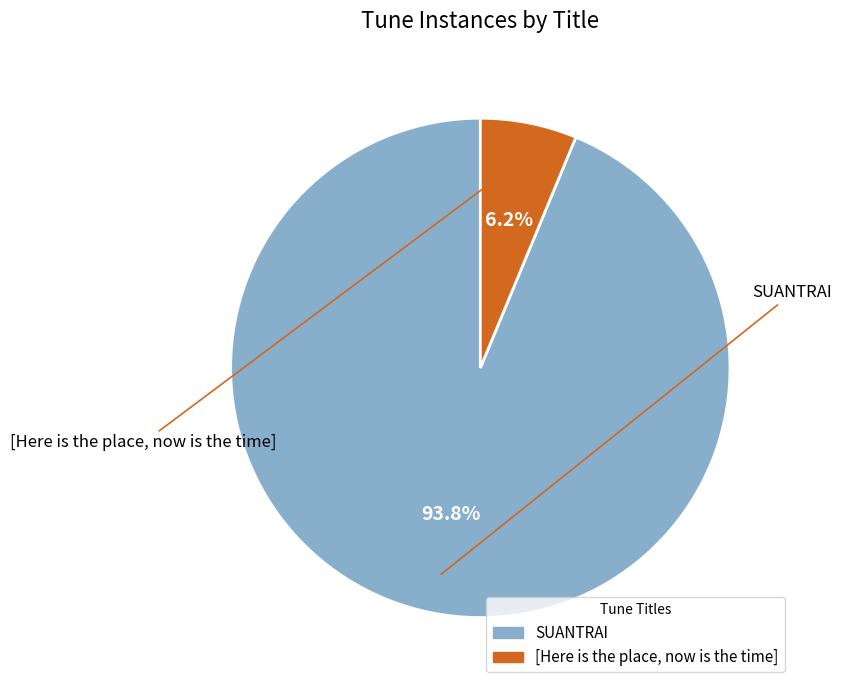

Is there a majority slice in this chart?

Yes